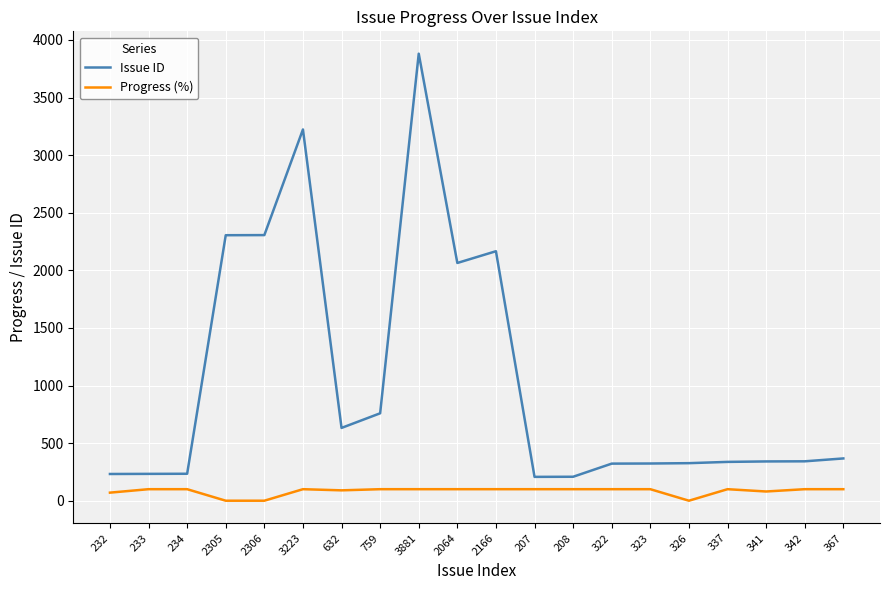

In Issue ID, how many points are lower than both neighbors (excluding endpoints)?

3